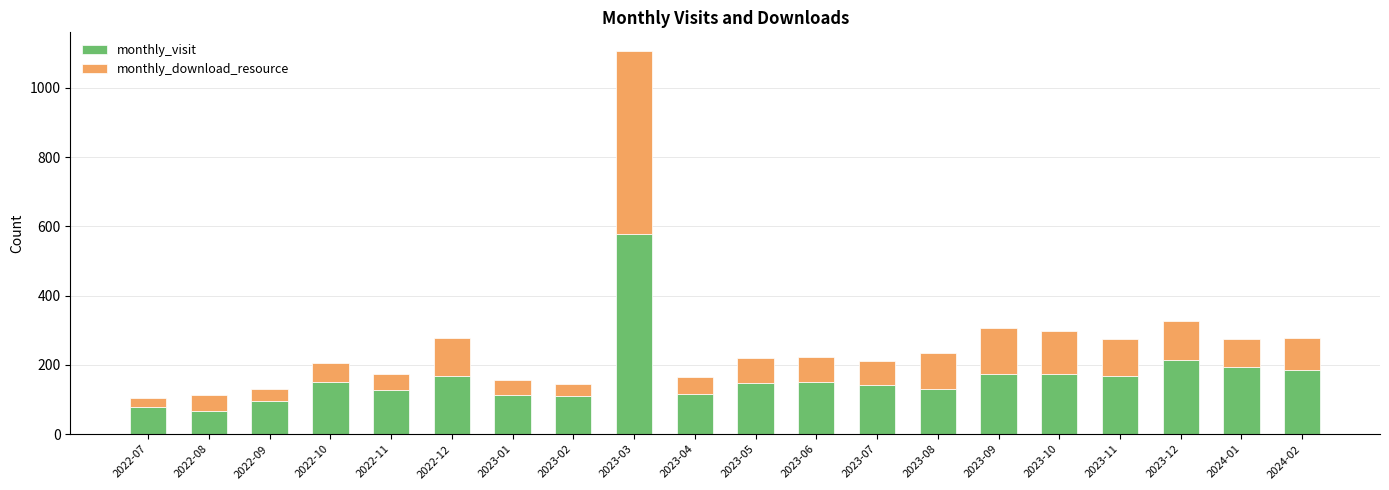

What are all the series names shown in the legend?

monthly_visit, monthly_download_resource